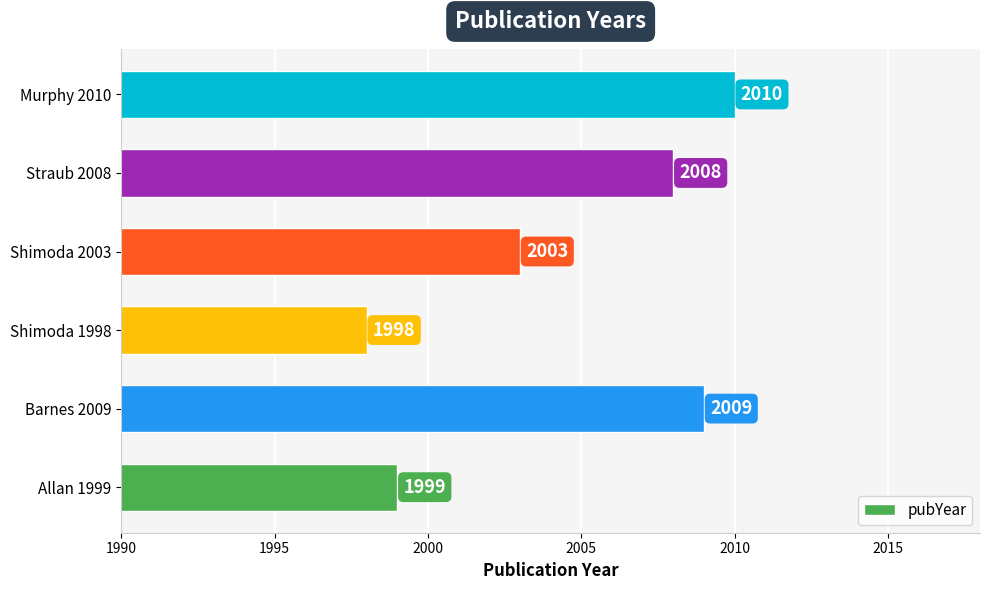

Count the number of categories in the chart.

6